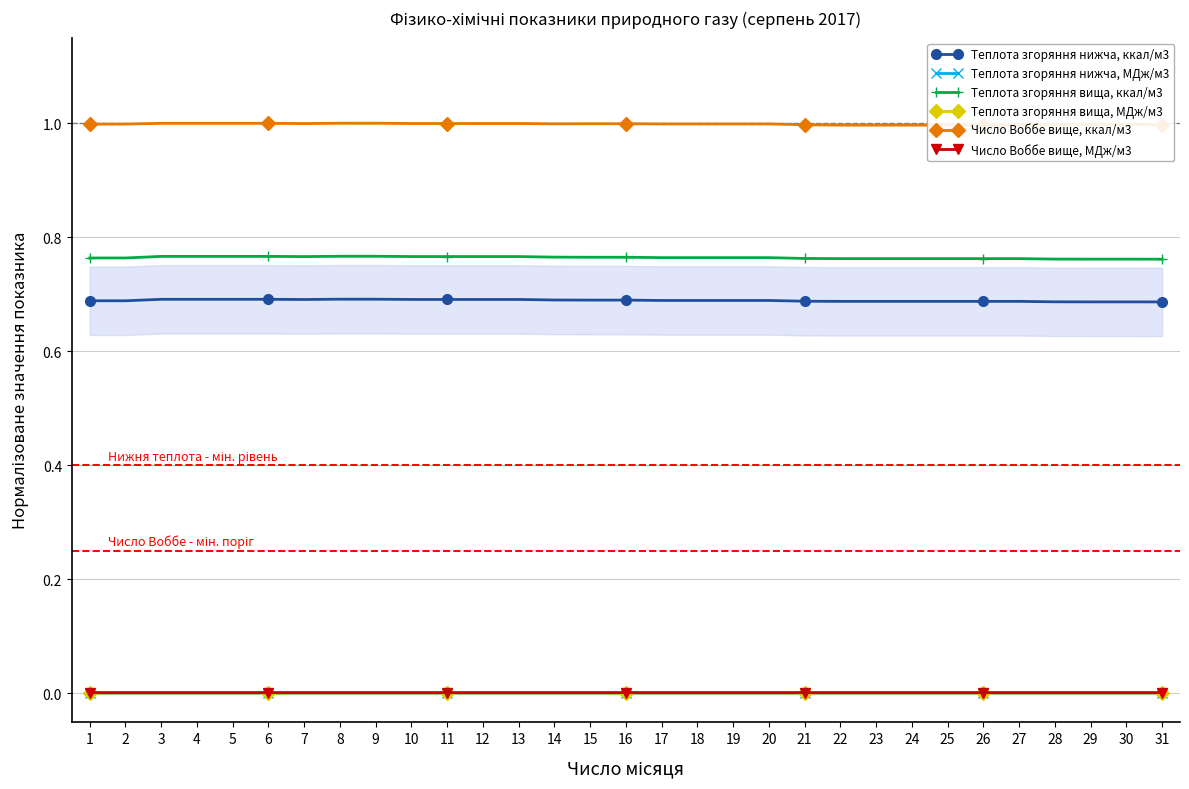

Reading right to left, what are all the values shown in this chart?

Теплота згоряння нижча, ккал/м3: 0.7	0.7	0.7	0.7	0.7	0.7	0.7	0.7	0.7	0.7	0.7	0.7	0.7	0.7	0.7	0.7	0.7	0.7	0.7	0.7	0.7	0.7	0.7	0.7	0.7	0.7	0.7	0.7	0.7	0.7	0.7
Теплота згоряння нижча, МДж/м3: 0.0	0.0	0.0	0.0	0.0	0.0	0.0	0.0	0.0	0.0	0.0	0.0	0.0	0.0	0.0	0.0	0.0	0.0	0.0	0.0	0.0	0.0	0.0	0.0	0.0	0.0	0.0	0.0	0.0	0.0	0.0
Теплота згоряння вища, ккал/м3: 0.8	0.8	0.8	0.8	0.8	0.8	0.8	0.8	0.8	0.8	0.8	0.8	0.8	0.8	0.8	0.8	0.8	0.8	0.8	0.8	0.8	0.8	0.8	0.8	0.8	0.8	0.8	0.8	0.8	0.8	0.8
Теплота згоряння вища, МДж/м3: 0.0	0.0	0.0	0.0	0.0	0.0	0.0	0.0	0.0	0.0	0.0	0.0	0.0	0.0	0.0	0.0	0.0	0.0	0.0	0.0	0.0	0.0	0.0	0.0	0.0	0.0	0.0	0.0	0.0	0.0	0.0
Число Воббе вище, ккал/м3: 1.0	1.0	1.0	1.0	1.0	1.0	1.0	1.0	1.0	1.0	1.0	1.0	1.0	1.0	1.0	1.0	1.0	1.0	1.0	1.0	1.0	1.0	1.0	1.0	1.0	1.0	1.0	1.0	1.0	1.0	1.0
Число Воббе вище, МДж/м3: 0.0	0.0	0.0	0.0	0.0	0.0	0.0	0.0	0.0	0.0	0.0	0.0	0.0	0.0	0.0	0.0	0.0	0.0	0.0	0.0	0.0	0.0	0.0	0.0	0.0	0.0	0.0	0.0	0.0	0.0	0.0